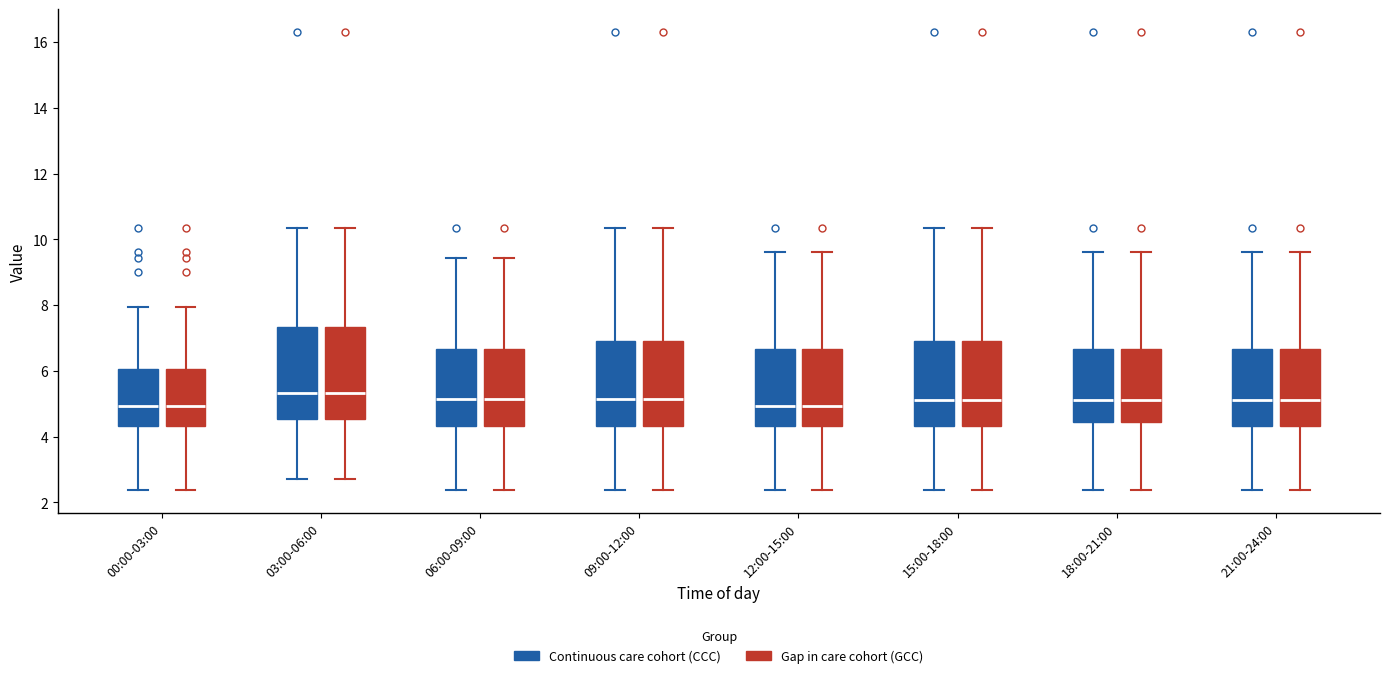

Reading left to right, transcribe this box plot: for each box, give where its median line is, the range the box spans, and where its two whiskers end, as read against the y-axis. The values are not printed on the chart, so give them approximately, as read against the axis.

00:00-03:00 (Continuous care cohort (CCC)): median 5.0, box 4.4 to 6.0, whiskers 2.4 to 8.0
00:00-03:00 (Gap in care cohort (GCC)): median 5.0, box 4.4 to 6.0, whiskers 2.4 to 8.0
03:00-06:00 (Continuous care cohort (CCC)): median 5.4, box 4.6 to 7.4, whiskers 2.8 to 10.4
03:00-06:00 (Gap in care cohort (GCC)): median 5.4, box 4.6 to 7.4, whiskers 2.8 to 10.4
06:00-09:00 (Continuous care cohort (CCC)): median 5.2, box 4.4 to 6.6, whiskers 2.4 to 9.4
06:00-09:00 (Gap in care cohort (GCC)): median 5.2, box 4.4 to 6.6, whiskers 2.4 to 9.4
09:00-12:00 (Continuous care cohort (CCC)): median 5.2, box 4.4 to 7.0, whiskers 2.4 to 10.4
09:00-12:00 (Gap in care cohort (GCC)): median 5.2, box 4.4 to 7.0, whiskers 2.4 to 10.4
12:00-15:00 (Continuous care cohort (CCC)): median 5.0, box 4.4 to 6.6, whiskers 2.4 to 9.6
12:00-15:00 (Gap in care cohort (GCC)): median 5.0, box 4.4 to 6.6, whiskers 2.4 to 9.6
15:00-18:00 (Continuous care cohort (CCC)): median 5.2, box 4.4 to 7.0, whiskers 2.4 to 10.4
15:00-18:00 (Gap in care cohort (GCC)): median 5.2, box 4.4 to 7.0, whiskers 2.4 to 10.4
18:00-21:00 (Continuous care cohort (CCC)): median 5.2, box 4.4 to 6.6, whiskers 2.4 to 9.6
18:00-21:00 (Gap in care cohort (GCC)): median 5.2, box 4.4 to 6.6, whiskers 2.4 to 9.6
21:00-24:00 (Continuous care cohort (CCC)): median 5.2, box 4.4 to 6.6, whiskers 2.4 to 9.6
21:00-24:00 (Gap in care cohort (GCC)): median 5.2, box 4.4 to 6.6, whiskers 2.4 to 9.6